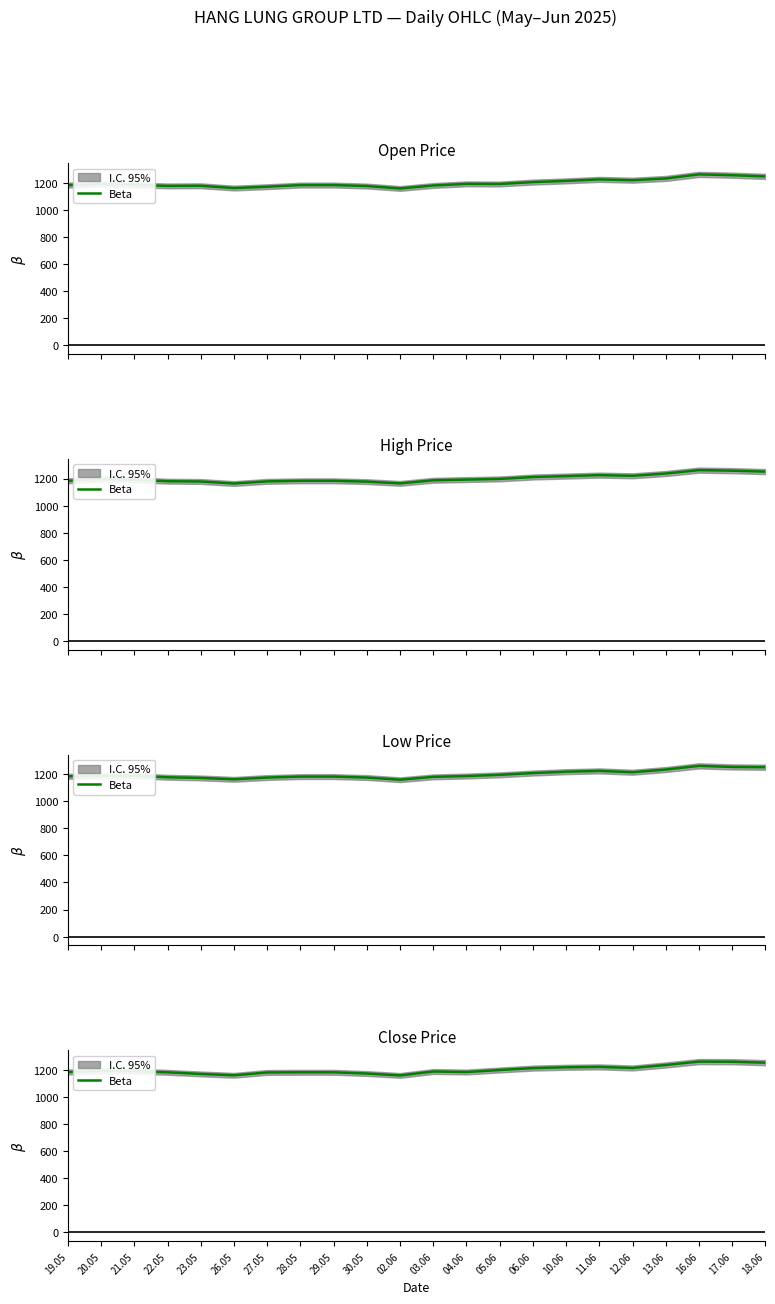

Which category has the lowest value across all series?

02.06